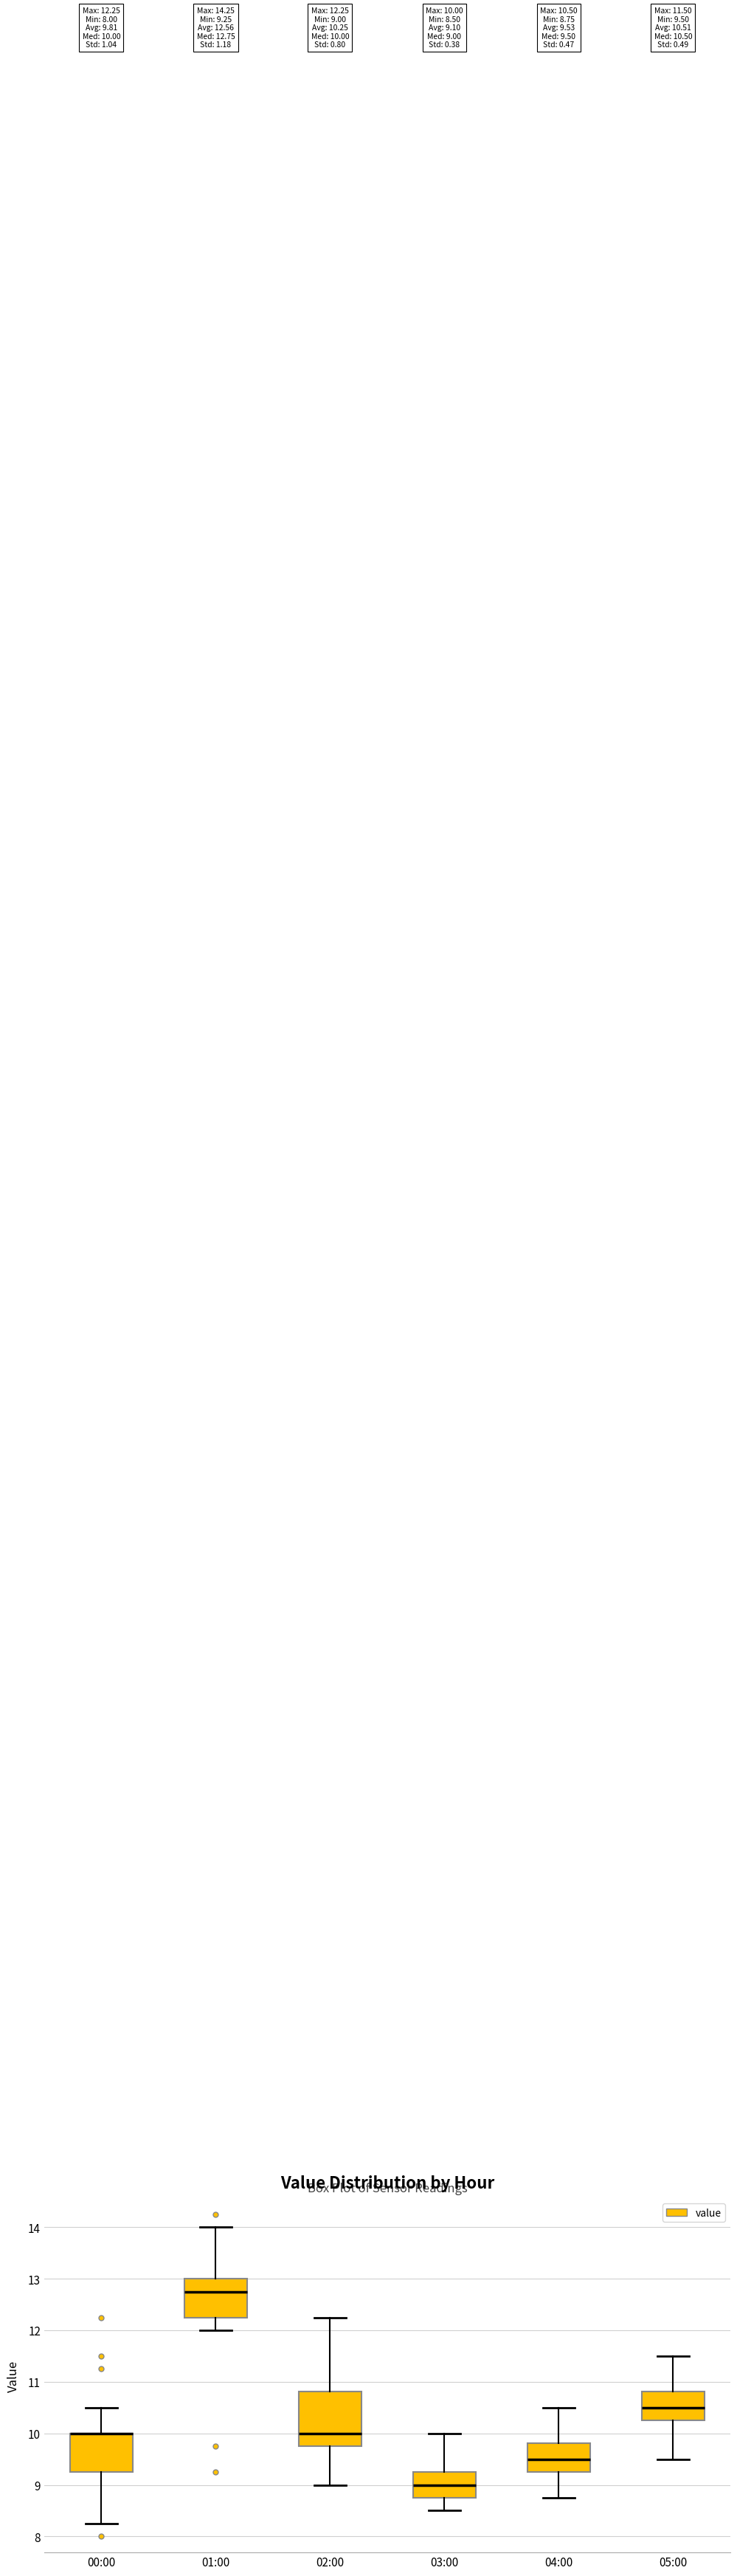

Comparing the boxes themselves (not the whiskers), which one is the tallest?

02:00